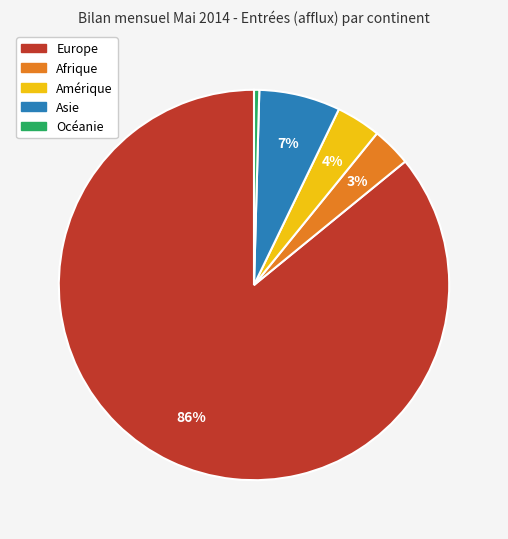

To the nearest percent, what is the combined percentage of Asie and Europe?

93%